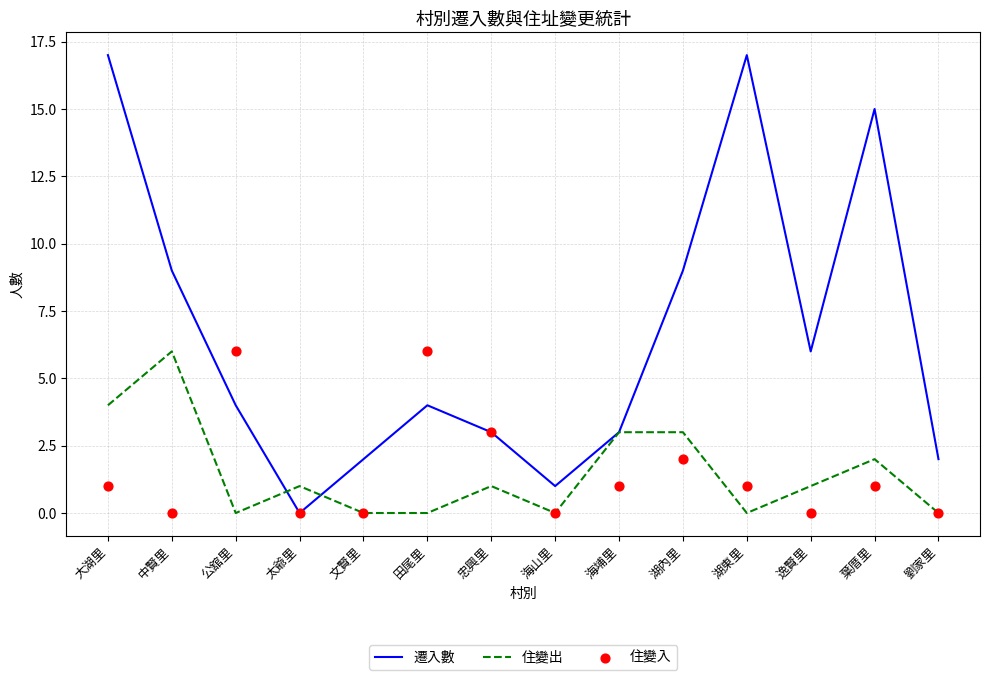

Which series reaches the minimum Y coordinate?

遷入數